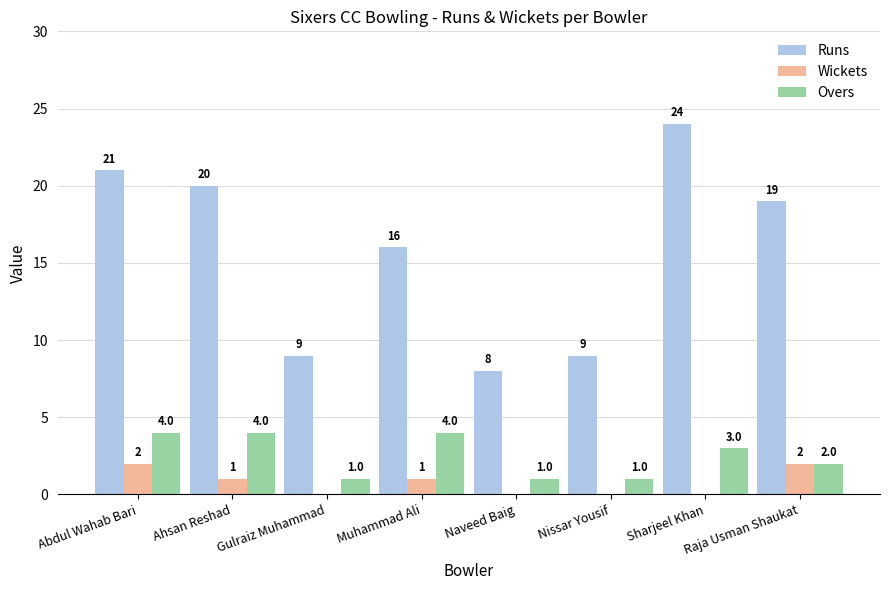

What is the spread (max minus min) of values at Naveed Baig?

8